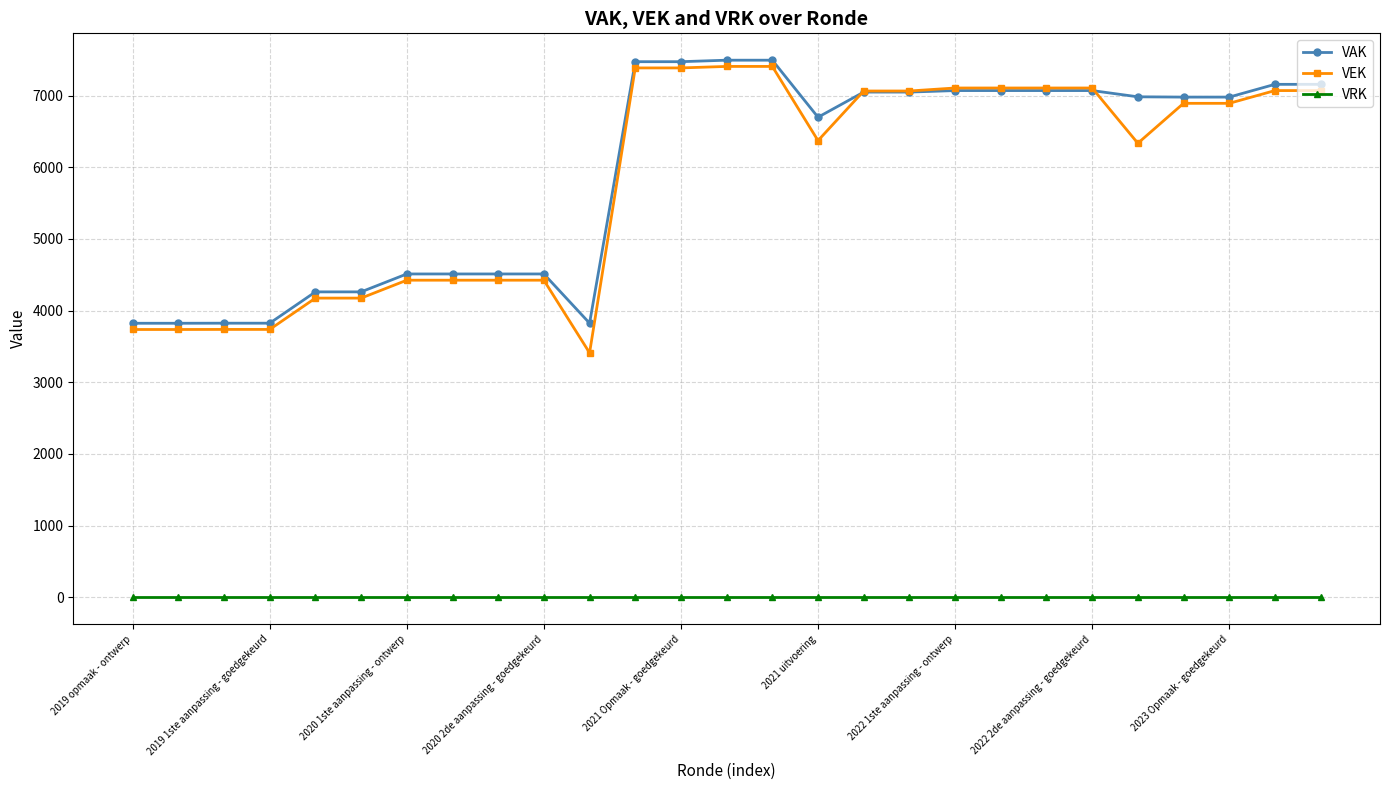

True or false: VEK and VRK intersect in this chart.

False